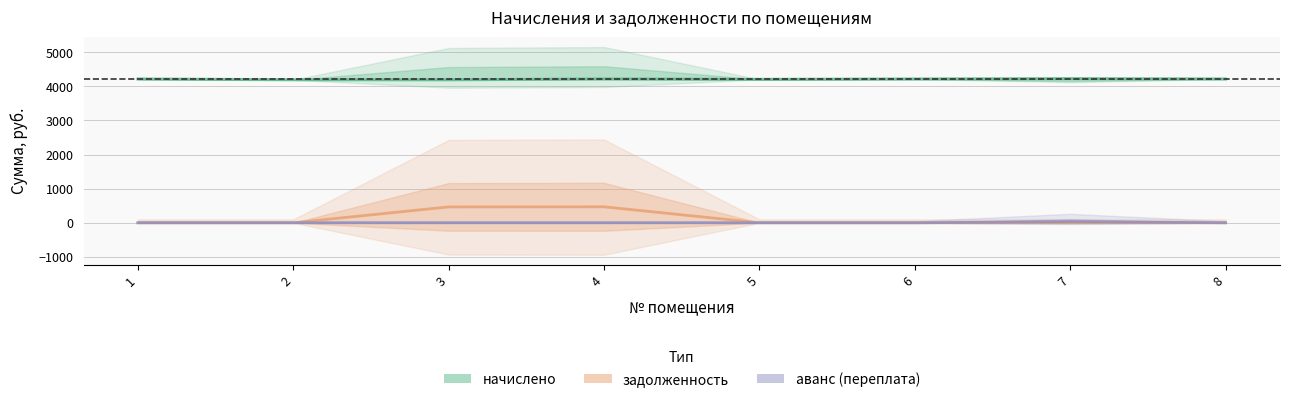

Which series changed the most between 3 and 6?

задолженность